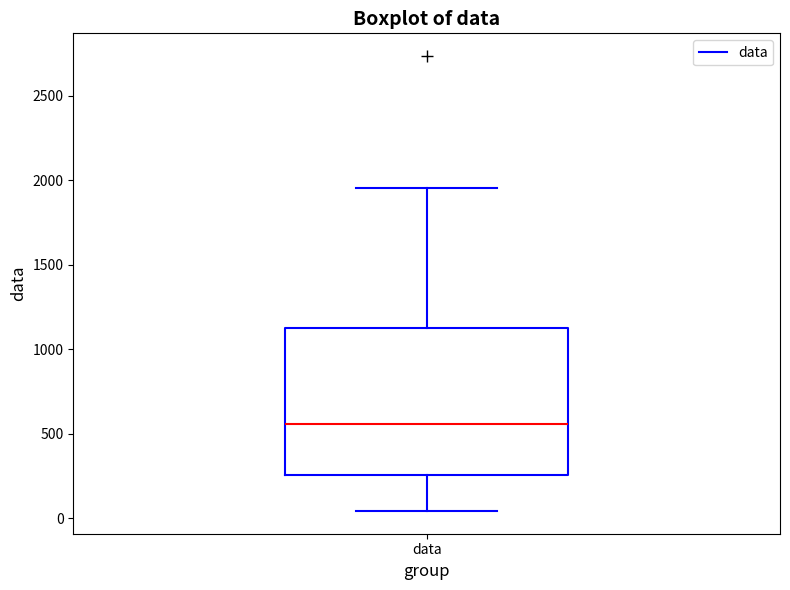

Transcribe this box plot: give where the median line is, the range the box spans, and where the two whiskers end, as read against the y-axis. The values are not printed on the chart, so give them approximately, as read against the axis.

median 550, box 250 to 1150, whiskers 50 to 1950